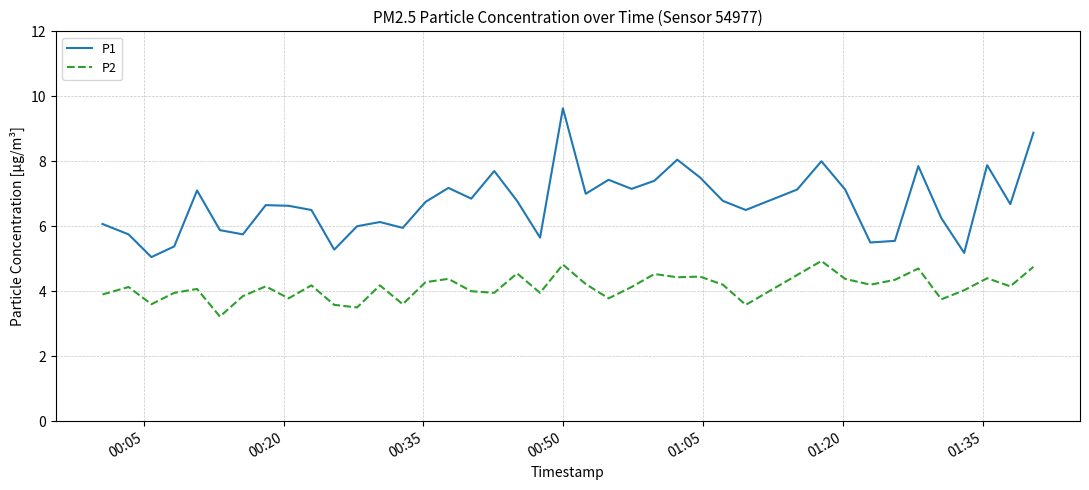

What is the maximum value for P2?

4.9